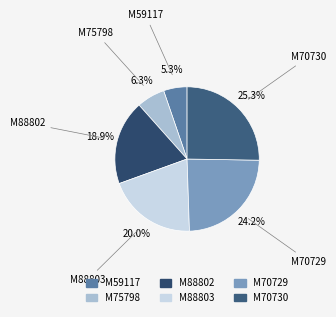

What percentage is the M88803 slice, to the nearest percent?

20%